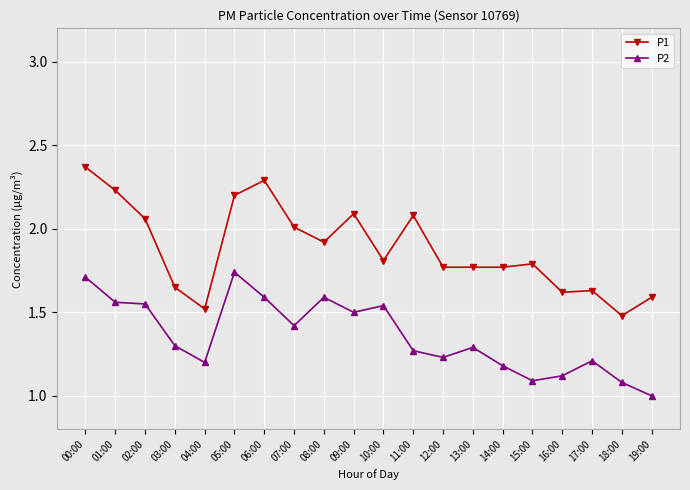

What is the sum of the P1 values at 19:00 and 16:00?

3.2